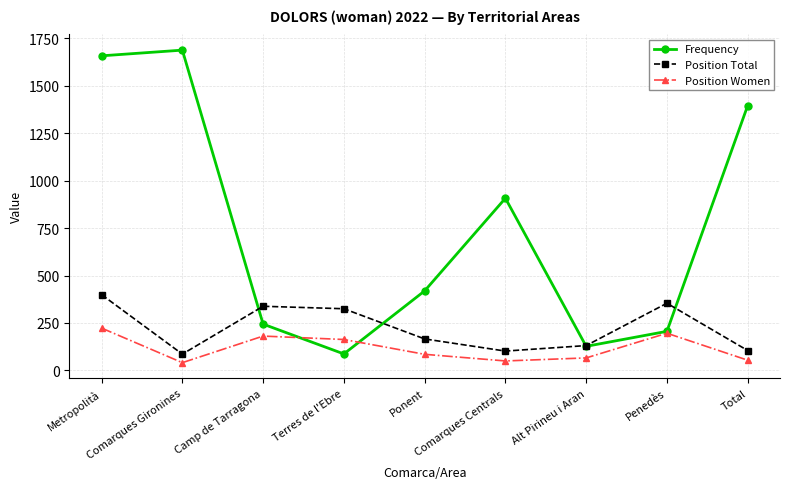

How many distinct data groups are displayed?

3